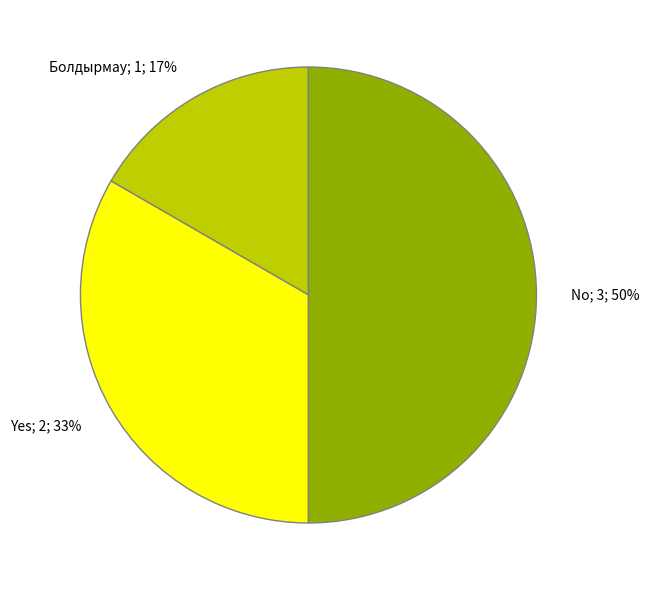

What is the smallest slice in the pie chart?

Болдырмау